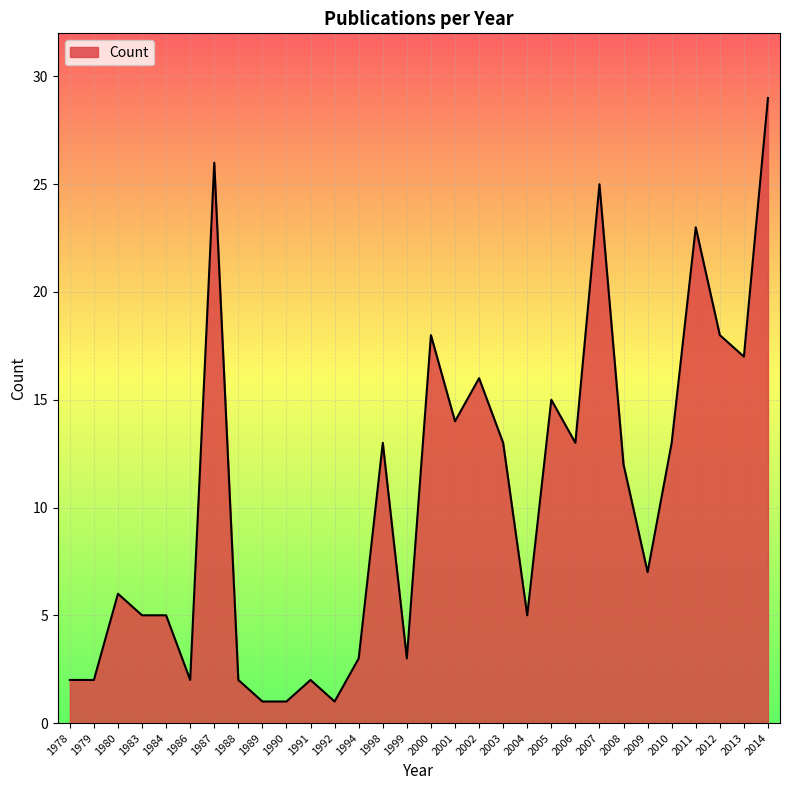

Reading right to left, what are all the values shown in this chart?

2014=29	2013=17	2012=18	2011=23	2010=13	2009=7	2008=12	2007=25	2006=13	2005=15	2004=5	2003=13	2002=16	2001=14	2000=18	1999=3	1998=13	1994=3	1992=1	1991=2	1990=1	1989=1	1988=2	1987=26	1986=2	1984=5	1983=5	1980=6	1979=2	1978=2